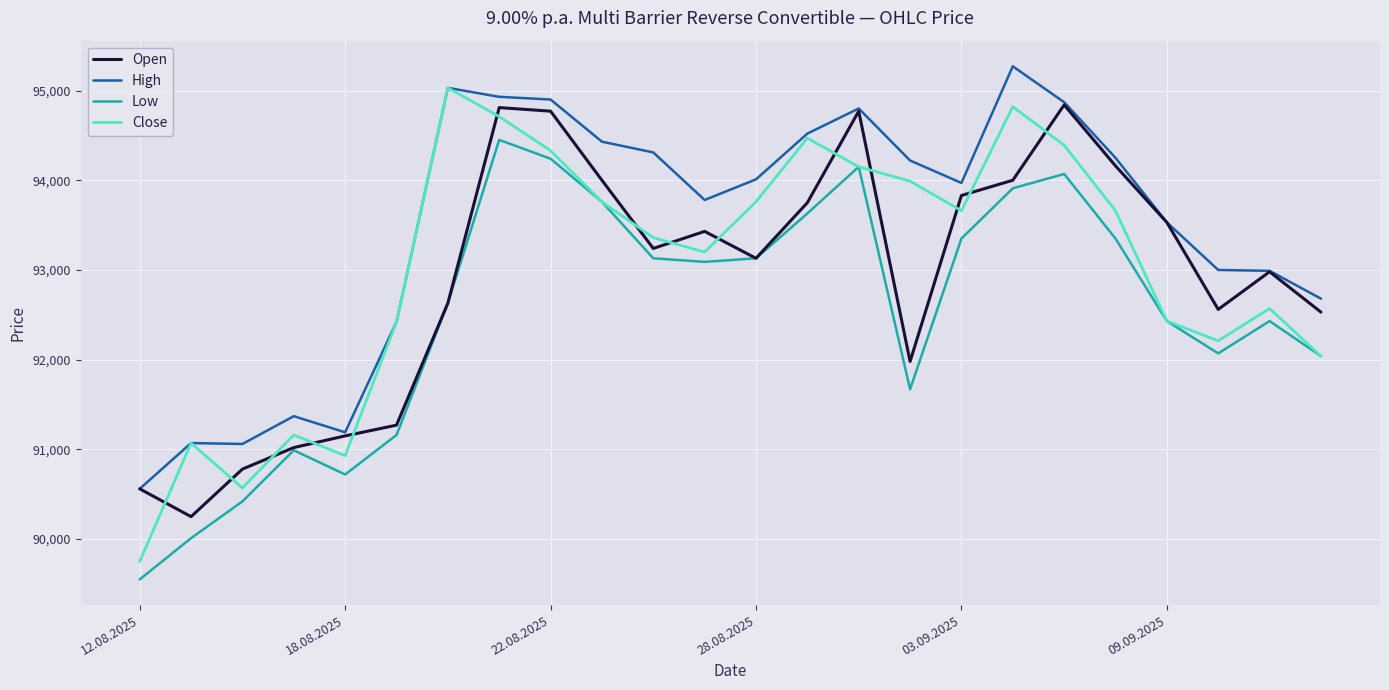

Which series has the largest range (max minus min)?

Close